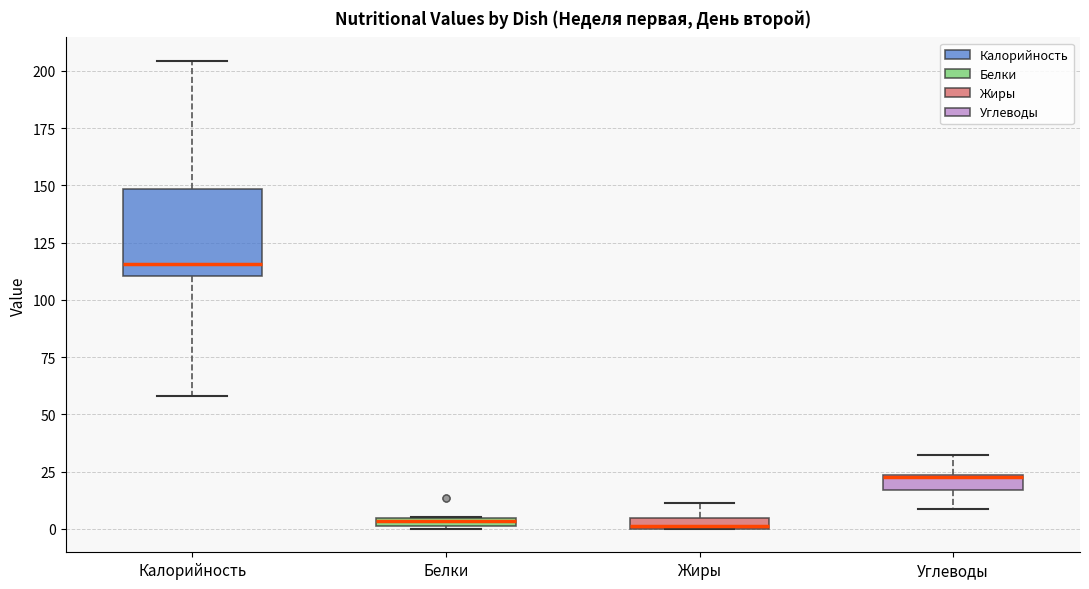

Where is the lower edge of the box for Белки on the y-axis? The values are not printed on the chart, so give them approximately, as read against the axis.

0